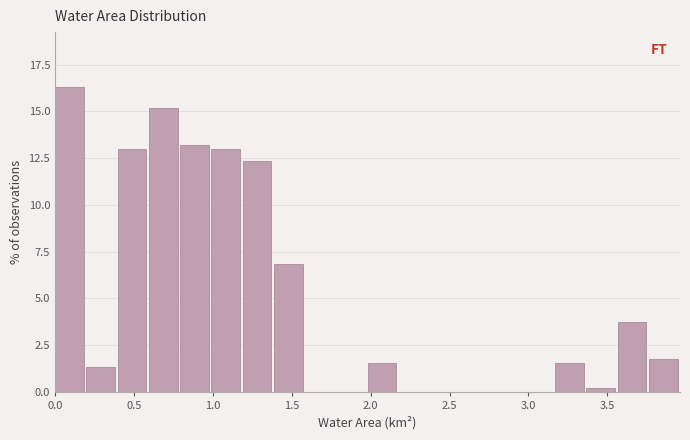

Read against the x-axis, roughly where is the centre of the tallest bar?

0.10